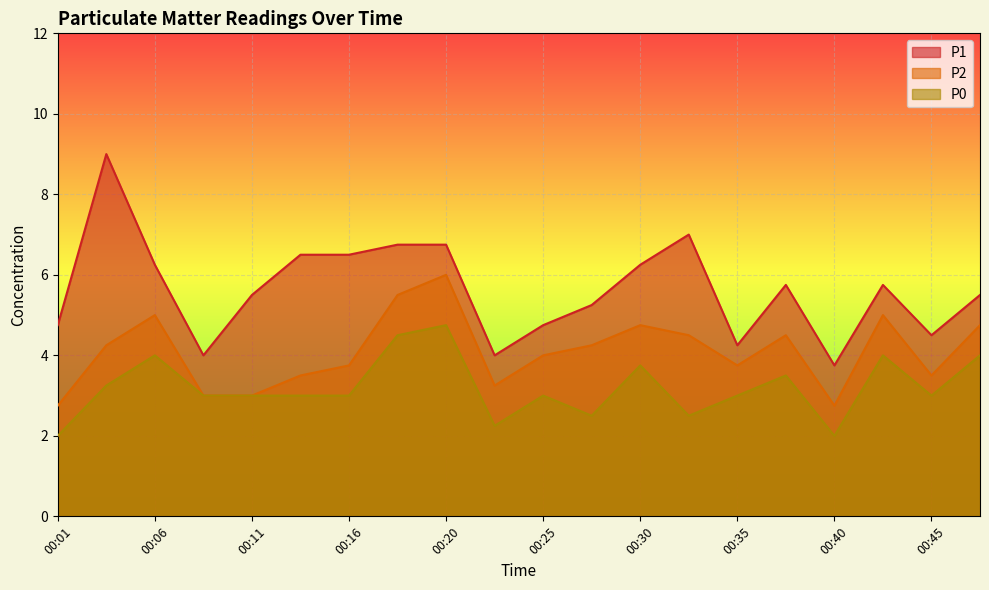

Which series has the largest total across all categories?

P1